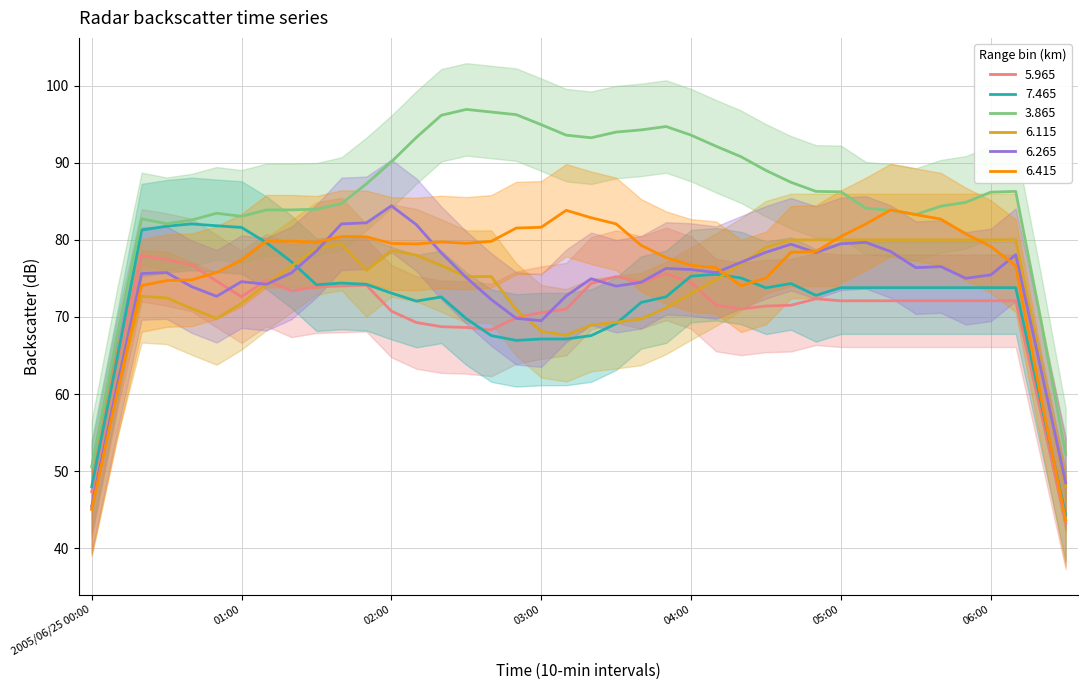

What is the highest value of the 6.415 series?

83.9